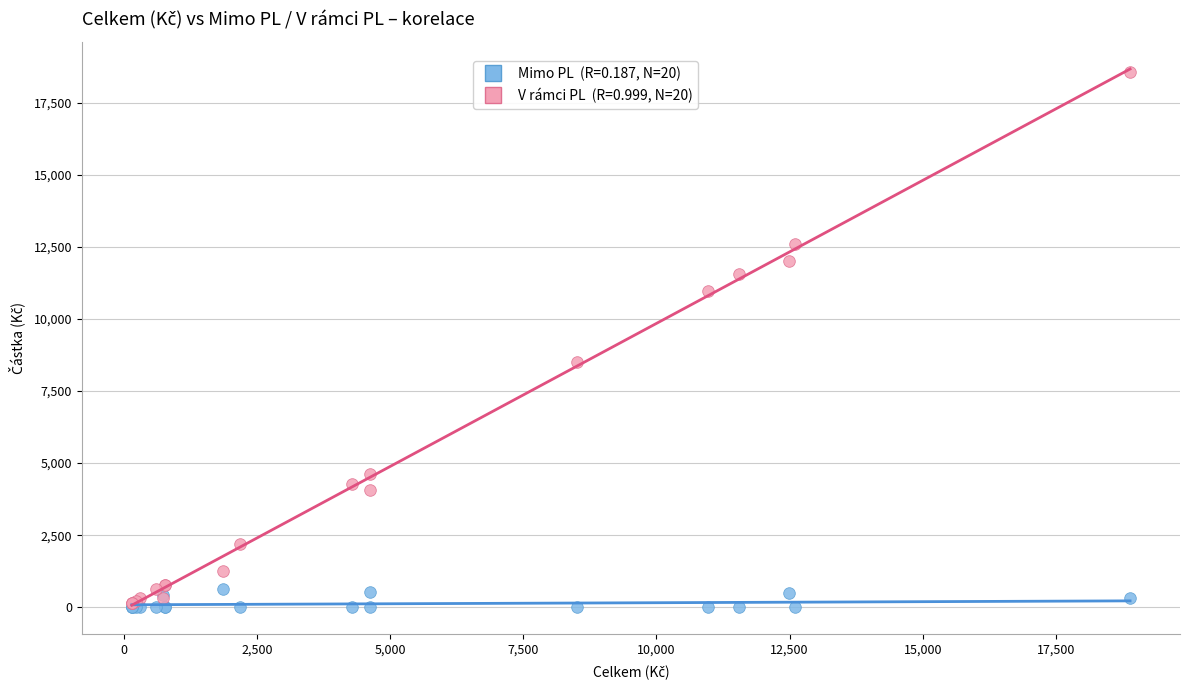

Across all series, what Y value is closest to 9288?

8506.1